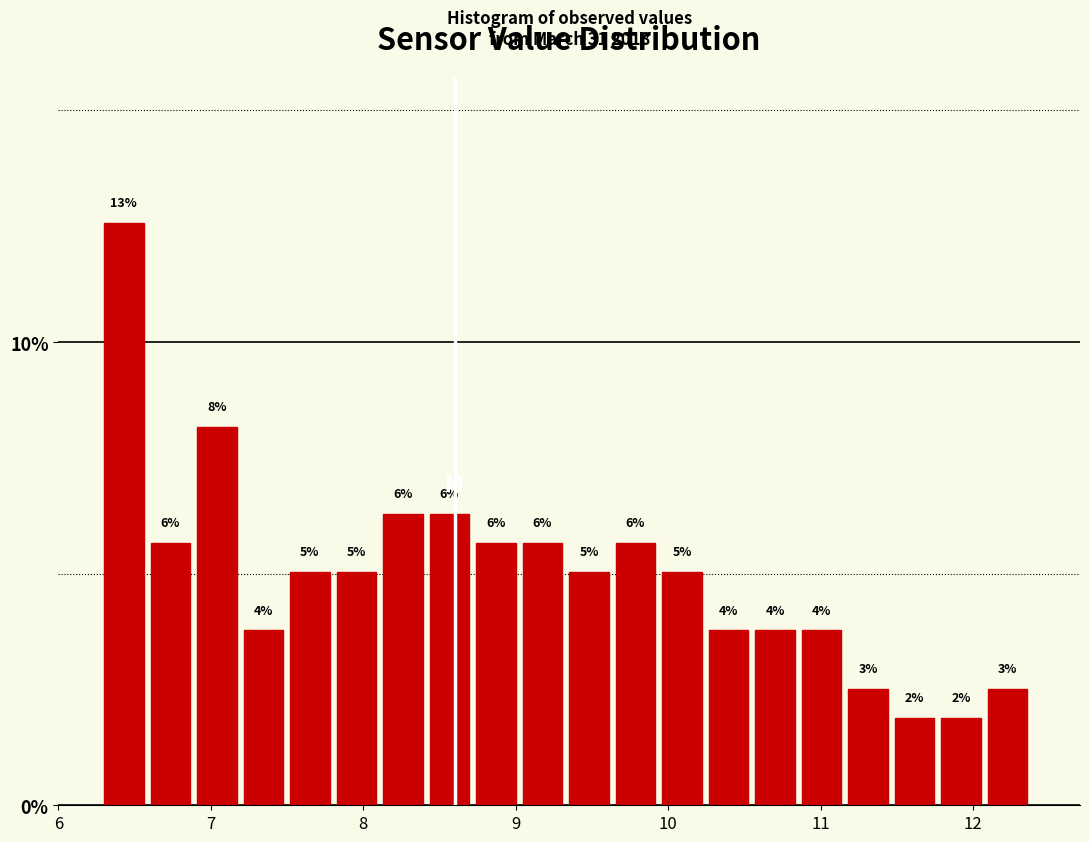

Around what value on the x-axis is the tallest bar? Give the approximate position of its centre, as read against the axis.

6.4